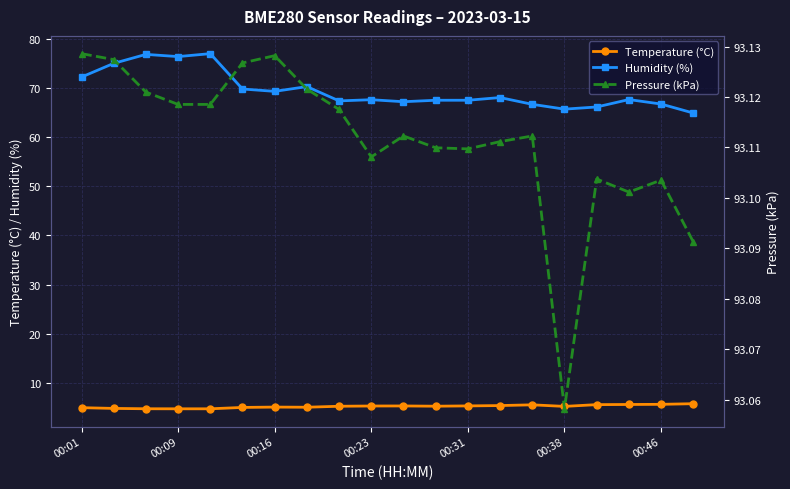

Is it true that Humidity (%) equals 96.2 at 00:38?

False